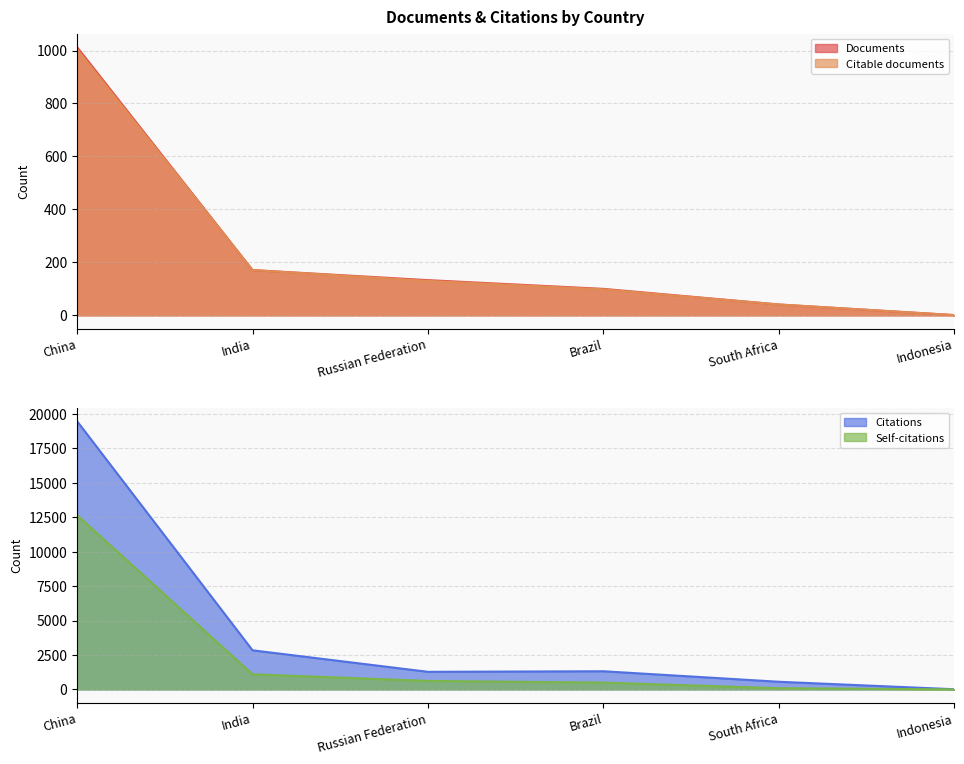

Reading left to right, extract all data points from this chart.

Documents: China=1013	India=171	Russian Federation=133	Brazil=100	South Africa=41	Indonesia=1
Citable documents: China=1005	India=171	Russian Federation=130	Brazil=98	South Africa=41	Indonesia=1
Citations: China=19465	India=2838	Russian Federation=1276	Brazil=1318	South Africa=555	Indonesia=12
Self-citations: China=12648	India=1098	Russian Federation=615	Brazil=494	South Africa=88	Indonesia=1